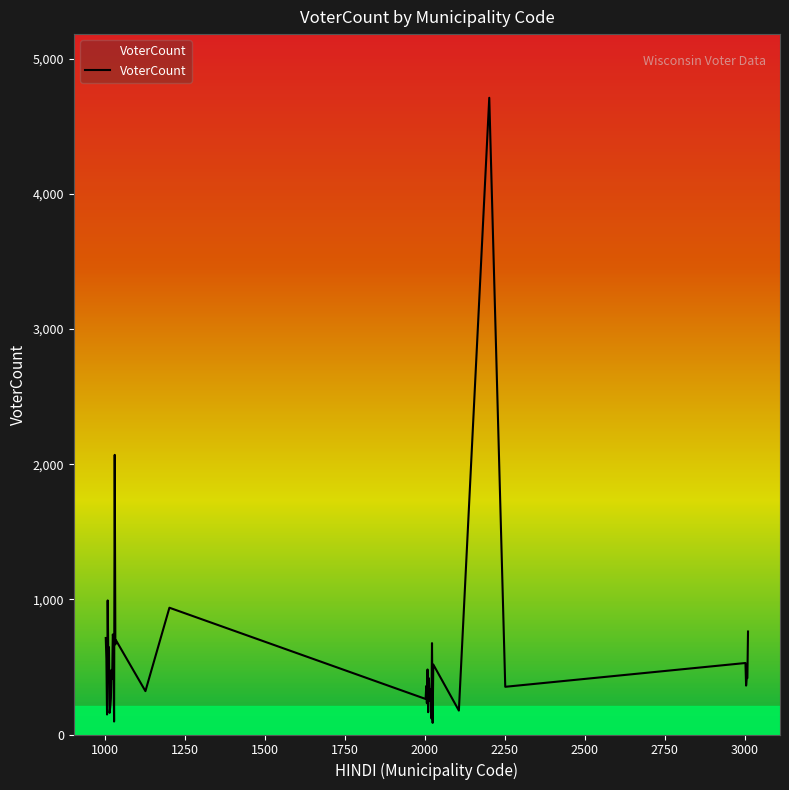

What is the difference between the maximum and minimum values?

4625